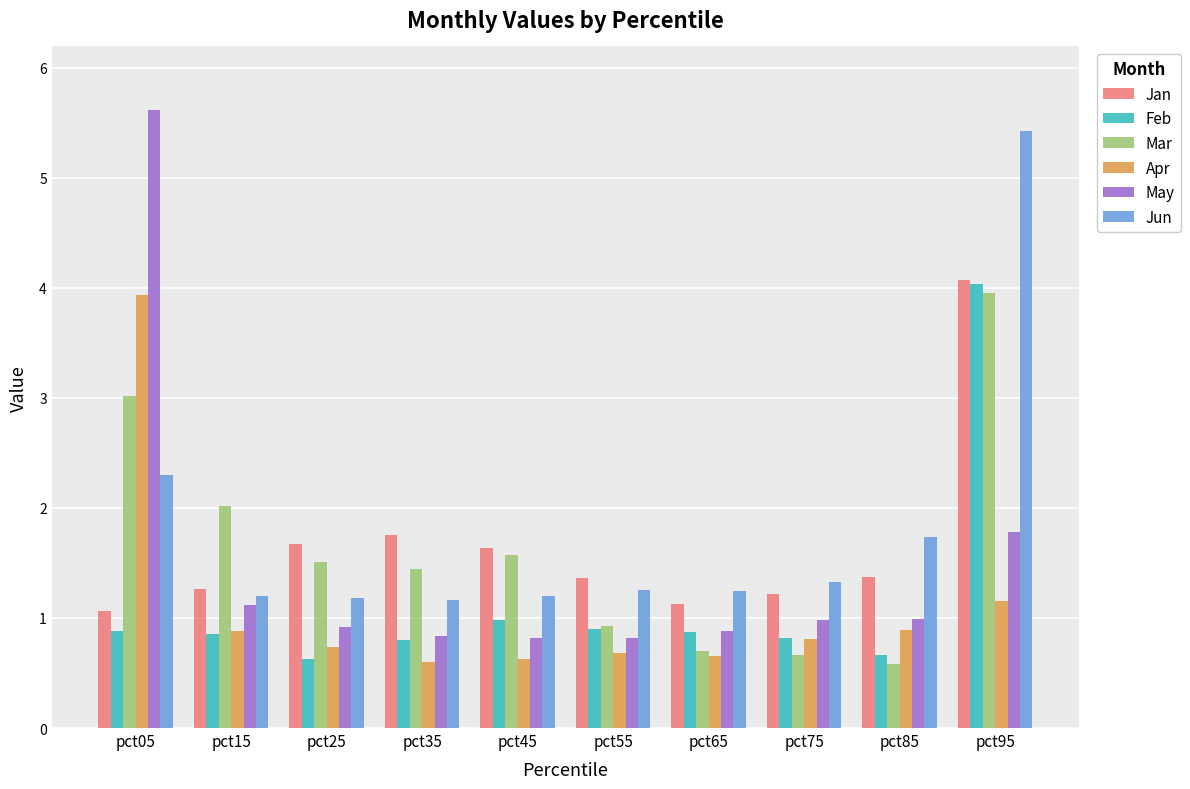

What is the minimum value for Mar?

0.6